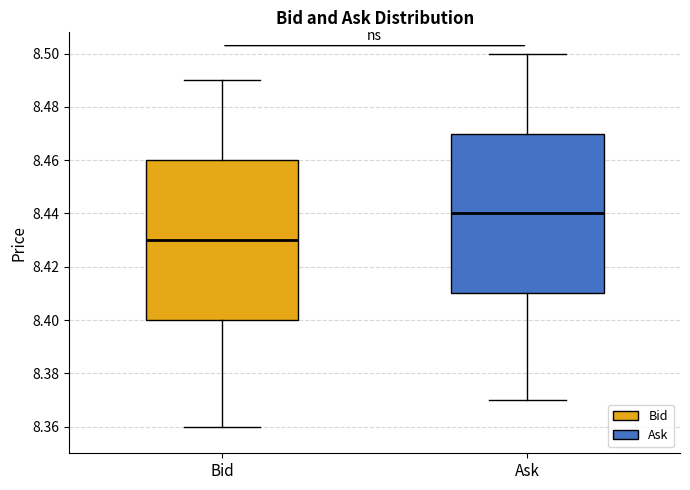

Reading left to right, read every box against the y-axis: the position of its median line, the range the box covers, and the ends of its whiskers. The values are not printed on the chart, so give them approximately, as read against the axis.

Bid: median 8.43, box 8.40 to 8.46, whiskers 8.36 to 8.49
Ask: median 8.44, box 8.41 to 8.47, whiskers 8.37 to 8.50